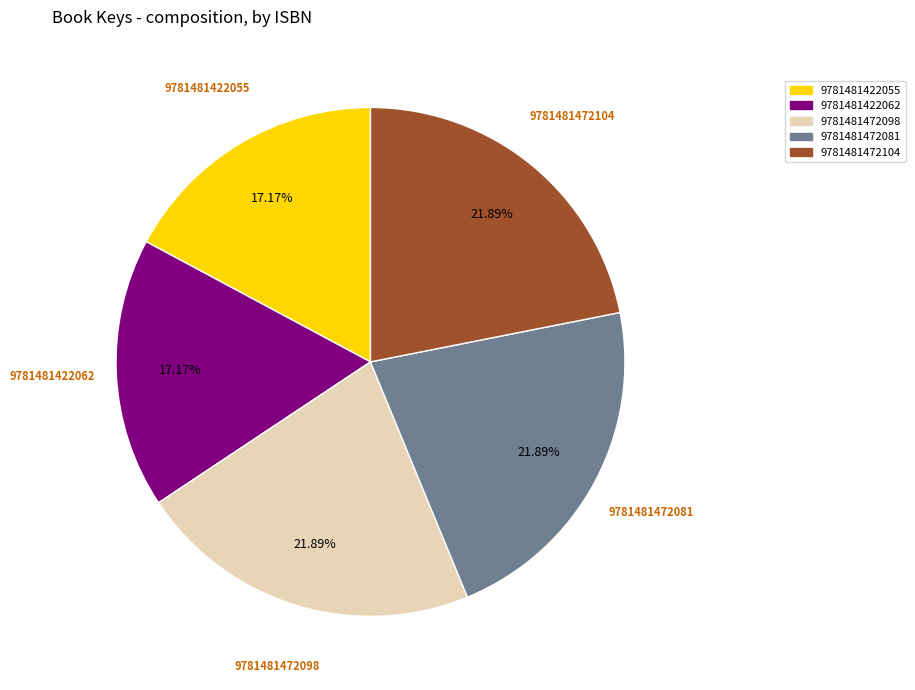

Is there any slice that represents more than half of the pie?

No